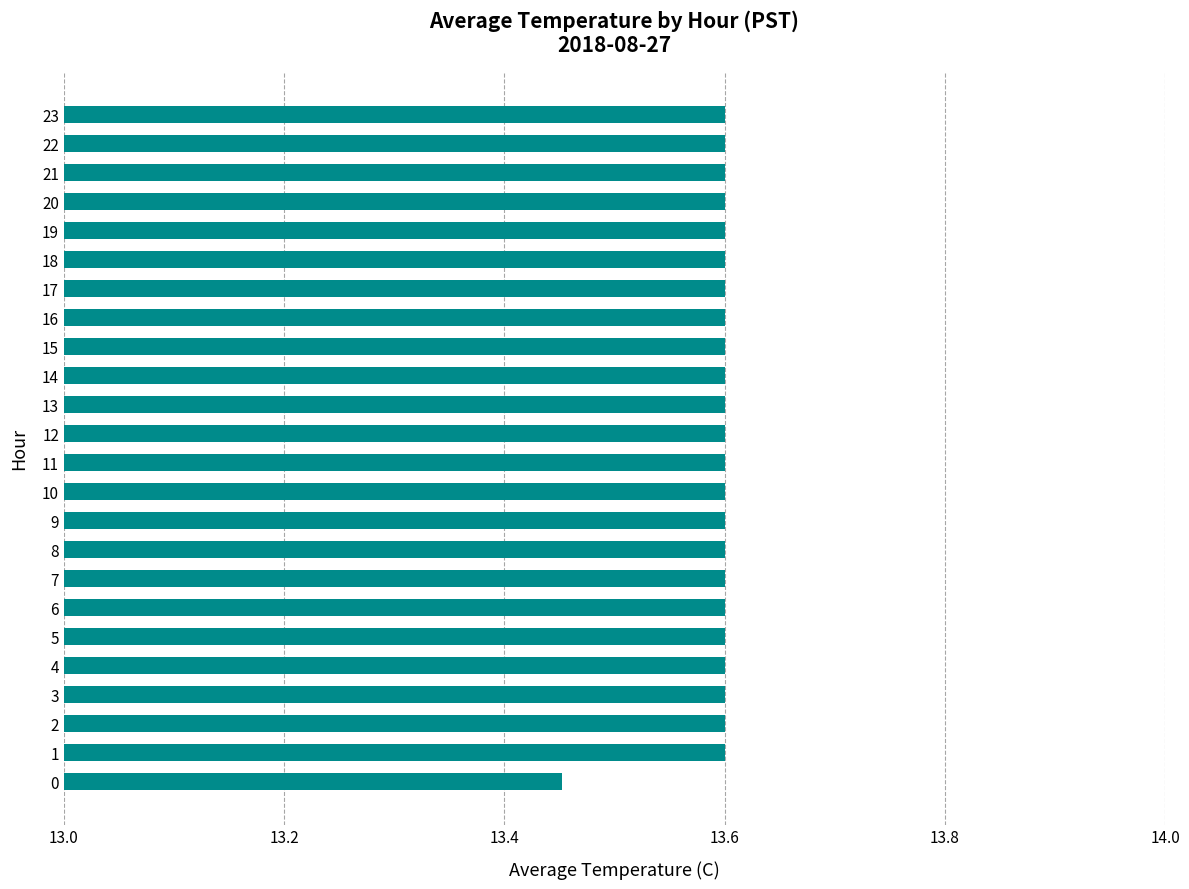

Where is the data nearest to the value 13?

0